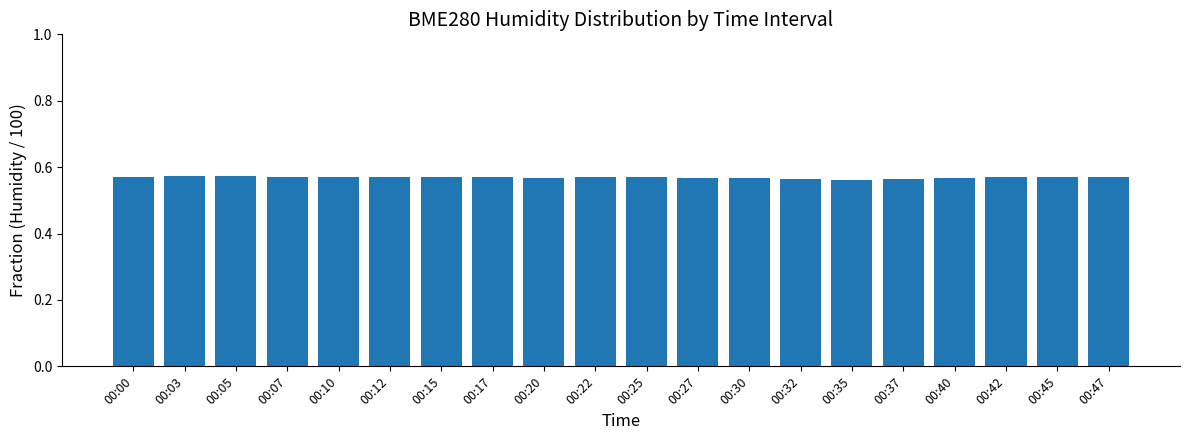

What is the sum of the values at 00:07 and 00:20?

1.1